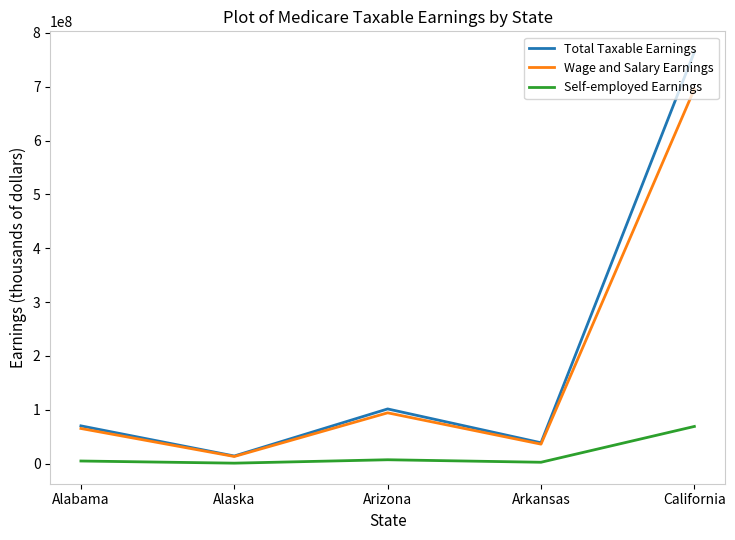

Where is the first local minimum for Total Taxable Earnings?

Alaska